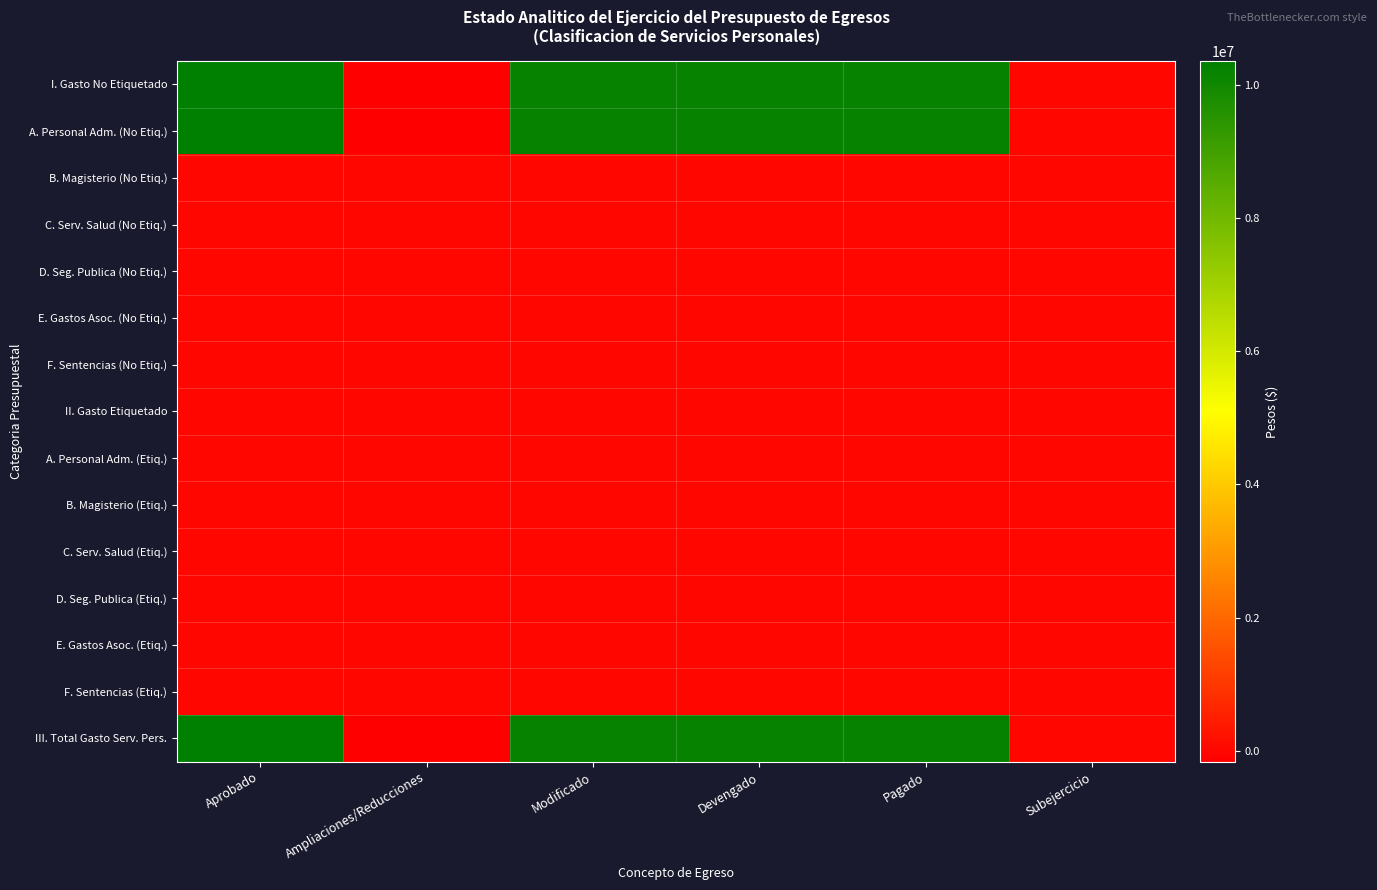

Reading left to right, extract all data points from this chart.

I. Gasto No Etiquetado: Aprobado=10351217.0	Ampliaciones/Reducciones=-159631.6	Modificado=10191585.4	Devengado=10191585.4	Pagado=10191585.4	Subejercicio=0.0
A. Personal Adm. (No Etiq.): Aprobado=10351217.0	Ampliaciones/Reducciones=-159631.6	Modificado=10191585.4	Devengado=10191585.4	Pagado=10191585.4	Subejercicio=0.0
B. Magisterio (No Etiq.): Aprobado=0.0	Ampliaciones/Reducciones=0.0	Modificado=0.0	Devengado=0.0	Pagado=0.0	Subejercicio=0.0
C. Serv. Salud (No Etiq.): Aprobado=0.0	Ampliaciones/Reducciones=0.0	Modificado=0.0	Devengado=0.0	Pagado=0.0	Subejercicio=0.0
D. Seg. Publica (No Etiq.): Aprobado=0.0	Ampliaciones/Reducciones=0.0	Modificado=0.0	Devengado=0.0	Pagado=0.0	Subejercicio=0.0
E. Gastos Asoc. (No Etiq.): Aprobado=0.0	Ampliaciones/Reducciones=0.0	Modificado=0.0	Devengado=0.0	Pagado=0.0	Subejercicio=0.0
F. Sentencias (No Etiq.): Aprobado=0.0	Ampliaciones/Reducciones=0.0	Modificado=0.0	Devengado=0.0	Pagado=0.0	Subejercicio=0.0
II. Gasto Etiquetado: Aprobado=0.0	Ampliaciones/Reducciones=0.0	Modificado=0.0	Devengado=0.0	Pagado=0.0	Subejercicio=0.0
A. Personal Adm. (Etiq.): Aprobado=0.0	Ampliaciones/Reducciones=0.0	Modificado=0.0	Devengado=0.0	Pagado=0.0	Subejercicio=0.0
B. Magisterio (Etiq.): Aprobado=0.0	Ampliaciones/Reducciones=0.0	Modificado=0.0	Devengado=0.0	Pagado=0.0	Subejercicio=0.0
C. Serv. Salud (Etiq.): Aprobado=0.0	Ampliaciones/Reducciones=0.0	Modificado=0.0	Devengado=0.0	Pagado=0.0	Subejercicio=0.0
D. Seg. Publica (Etiq.): Aprobado=0.0	Ampliaciones/Reducciones=0.0	Modificado=0.0	Devengado=0.0	Pagado=0.0	Subejercicio=0.0
E. Gastos Asoc. (Etiq.): Aprobado=0.0	Ampliaciones/Reducciones=0.0	Modificado=0.0	Devengado=0.0	Pagado=0.0	Subejercicio=0.0
F. Sentencias (Etiq.): Aprobado=0.0	Ampliaciones/Reducciones=0.0	Modificado=0.0	Devengado=0.0	Pagado=0.0	Subejercicio=0.0
III. Total Gasto Serv. Pers.: Aprobado=10351217.0	Ampliaciones/Reducciones=-159631.6	Modificado=10191585.4	Devengado=10191585.4	Pagado=10191585.4	Subejercicio=0.0